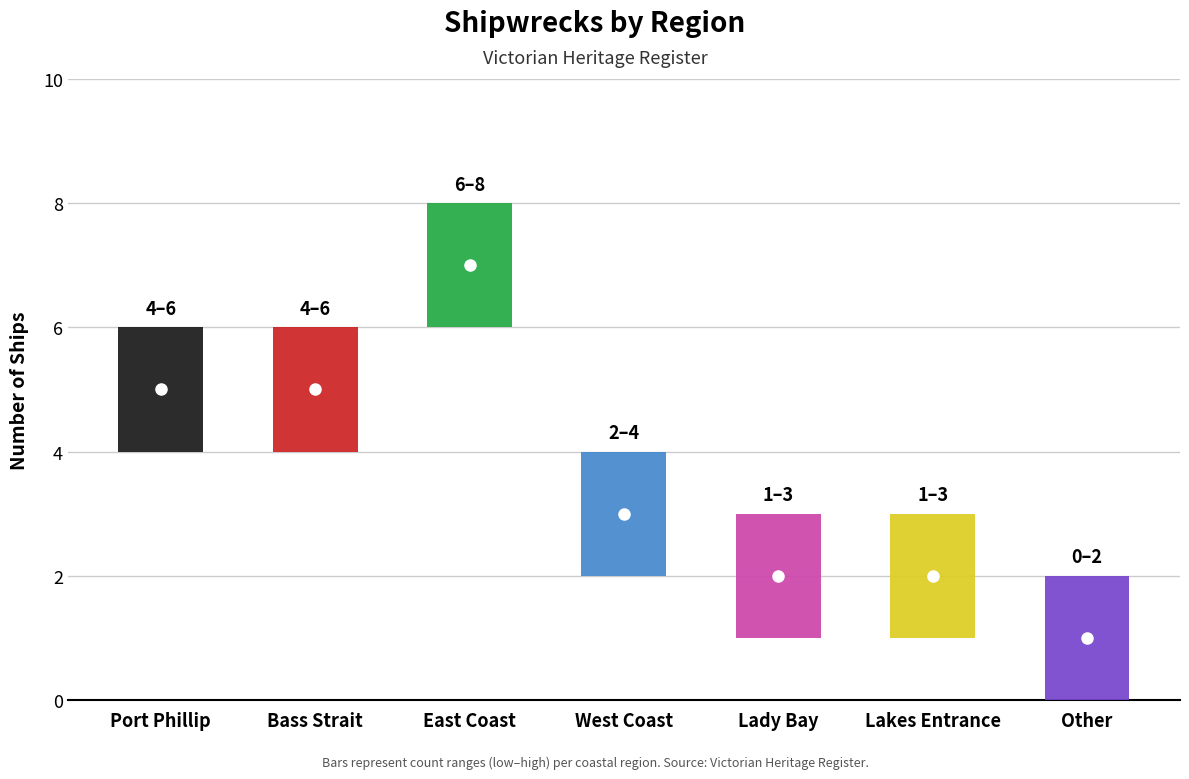

At which label does the data first exceed 3?

Port Phillip